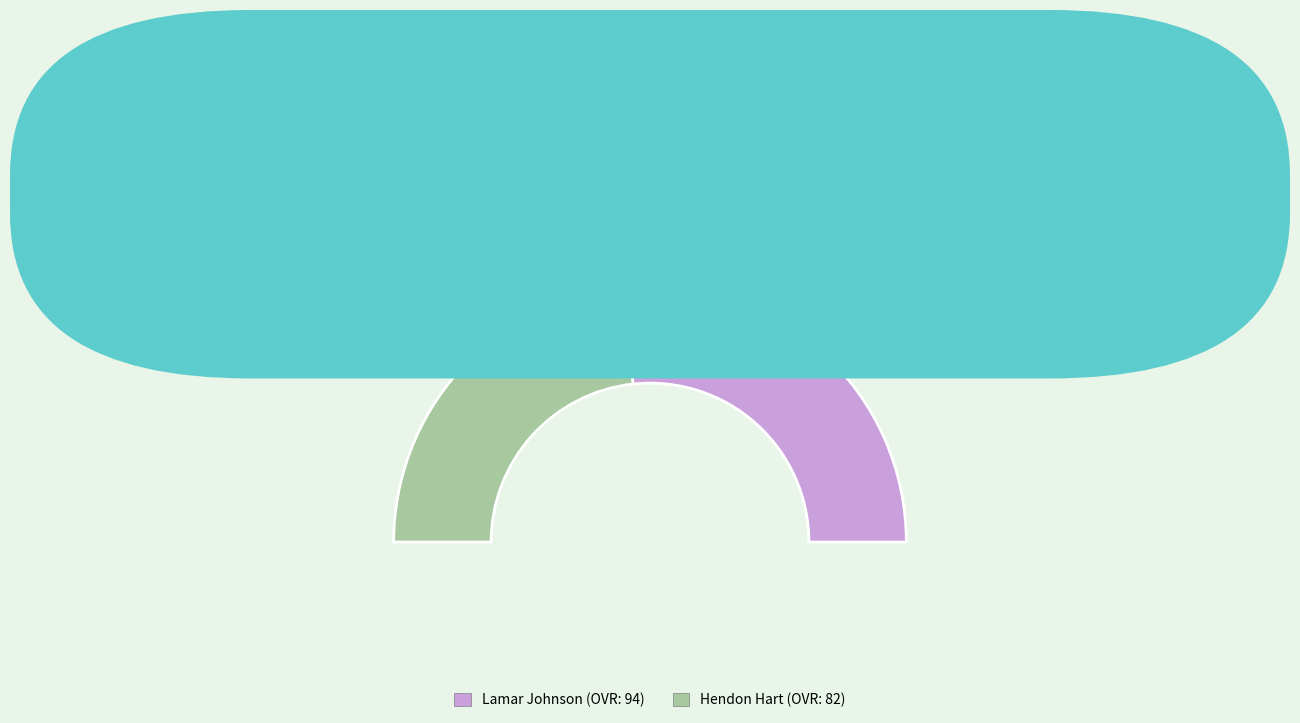

Which slice is the smallest?

Hendon Hart